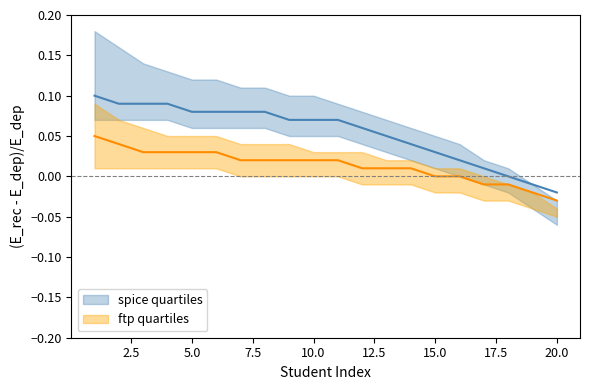

True or false: spice quartiles upper and ftp quartiles center cross at least once.

False